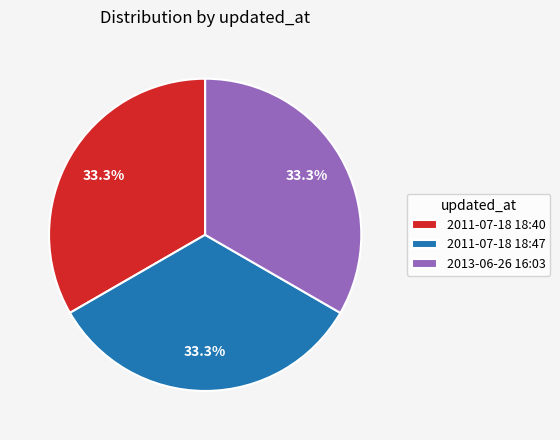

What percentage is NOT represented by 2011-07-18 18:47?

66.7%